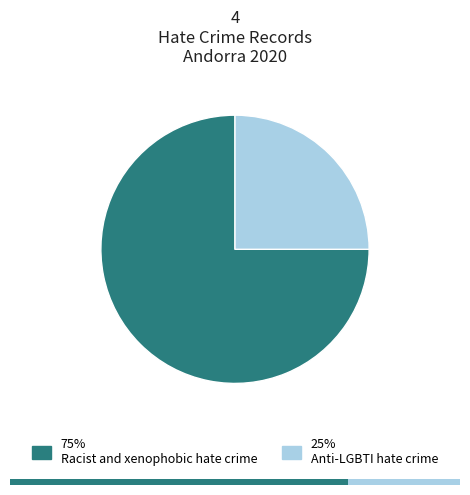

What is the change in value from Racist and xenophobic hate crime to Anti-LGBTI hate crime?

-2